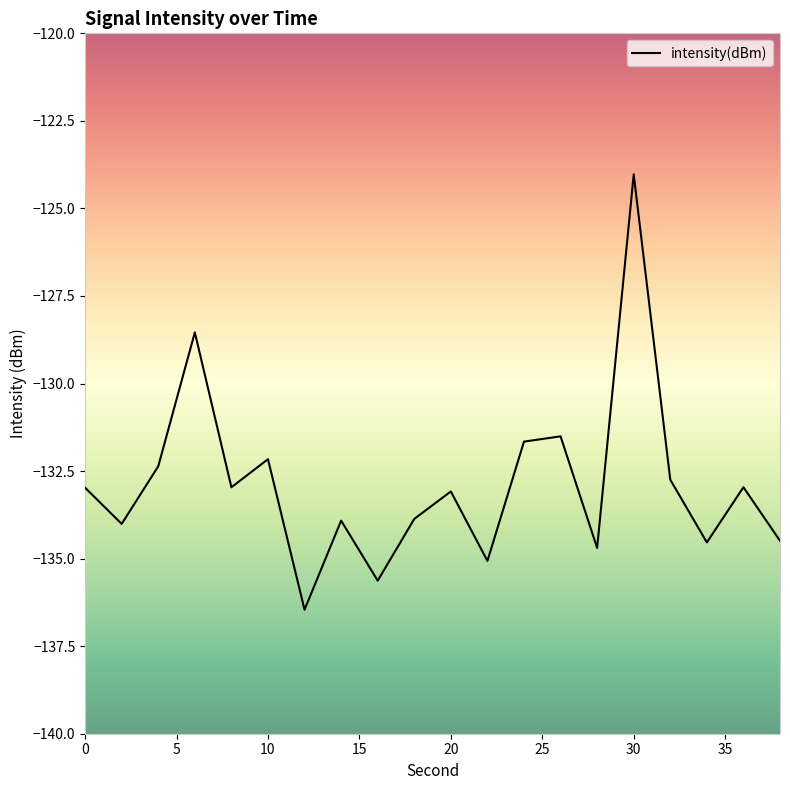

What is the smallest value displayed?

-136.5